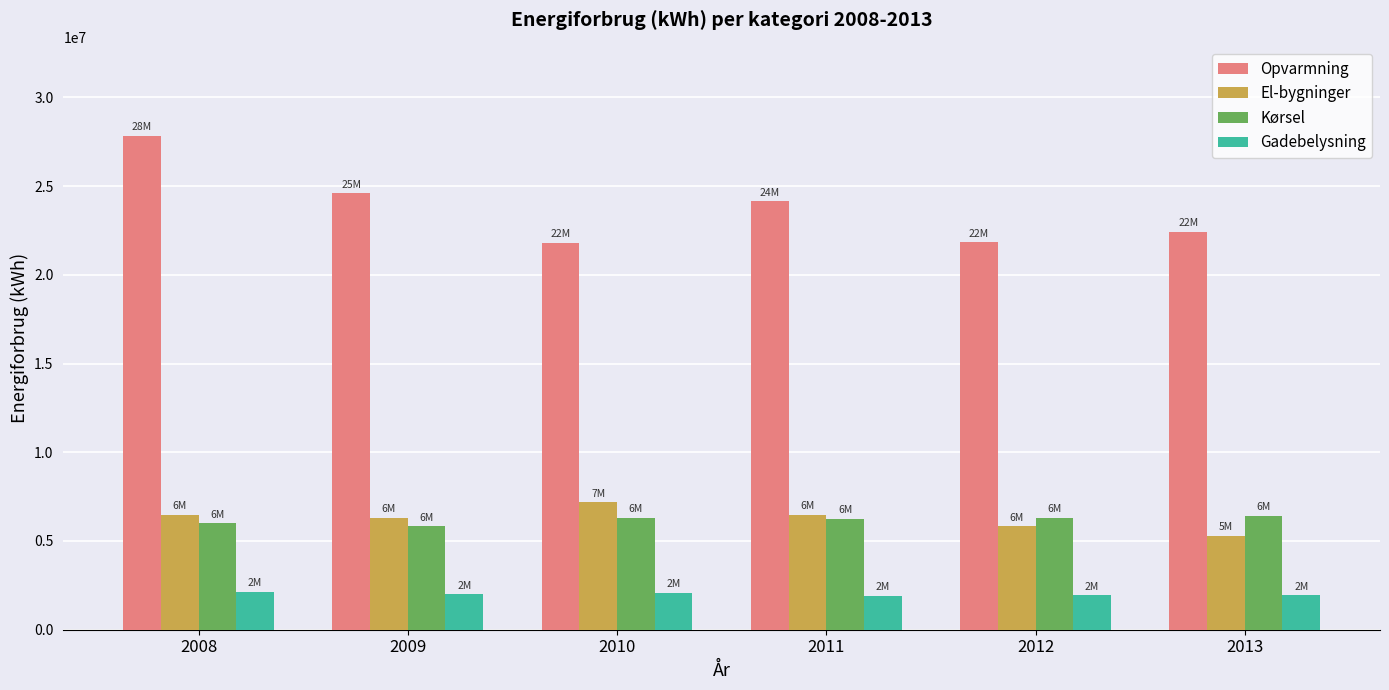

What is the average value of the El-bygninger series?

6258120.1